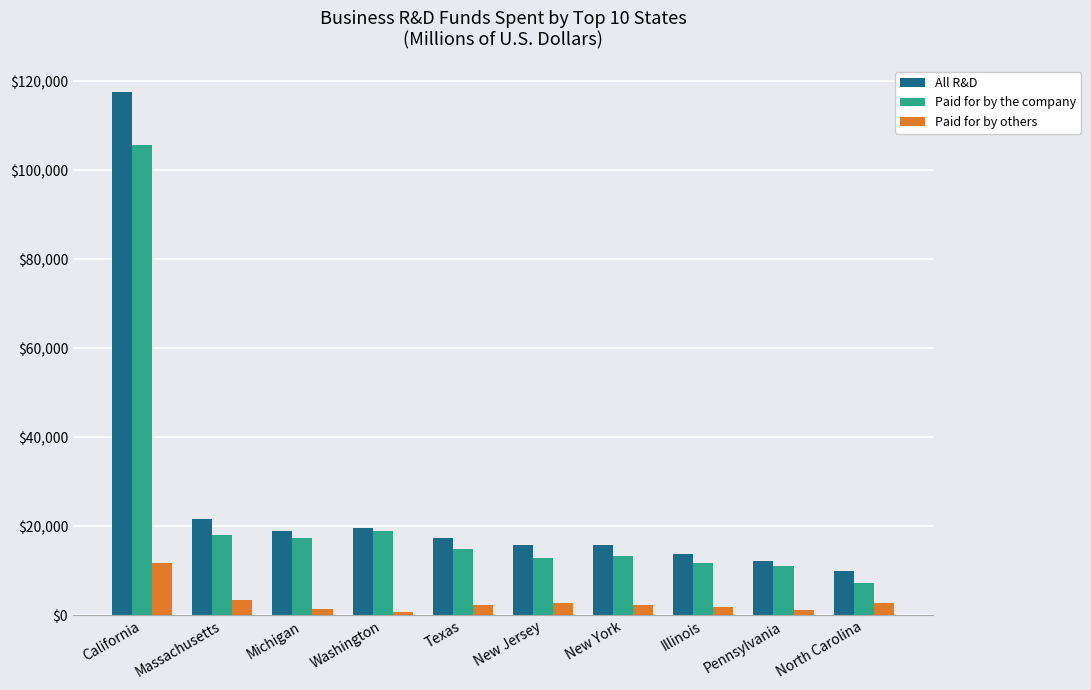

Which series changed the most between California and Massachusetts?

All R&D